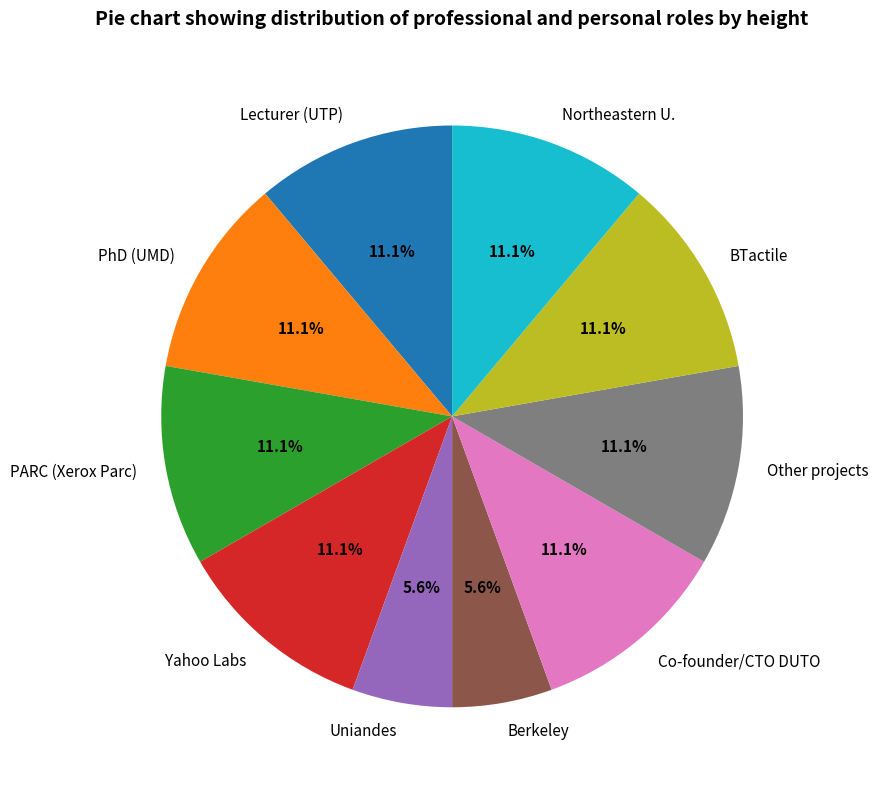

To the nearest percent, what is the difference between the largest and smallest slice percentages?

6%